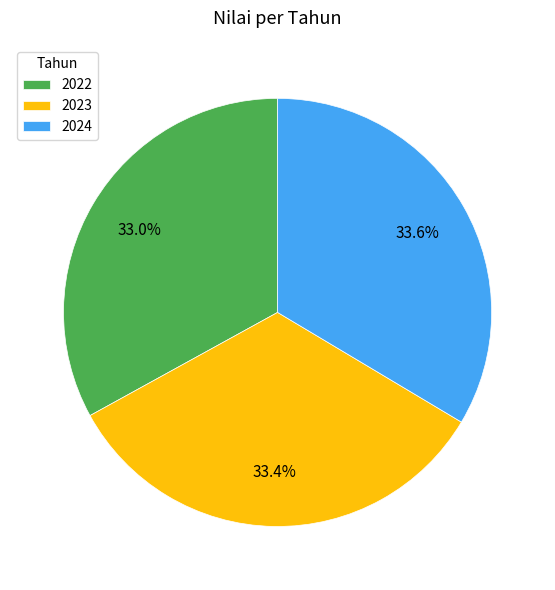

Is there any slice that represents more than half of the pie?

No